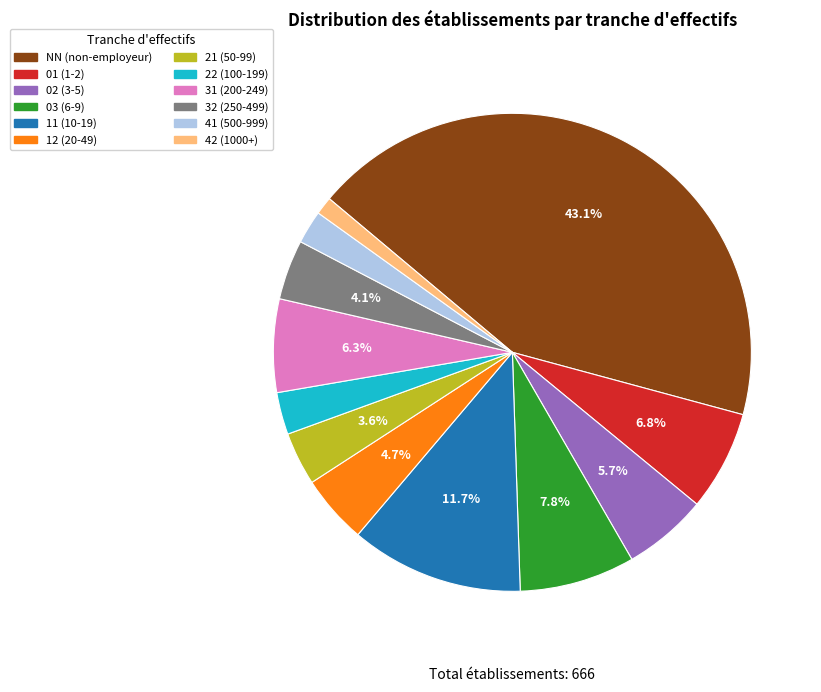

How many segments does this pie chart have?

12